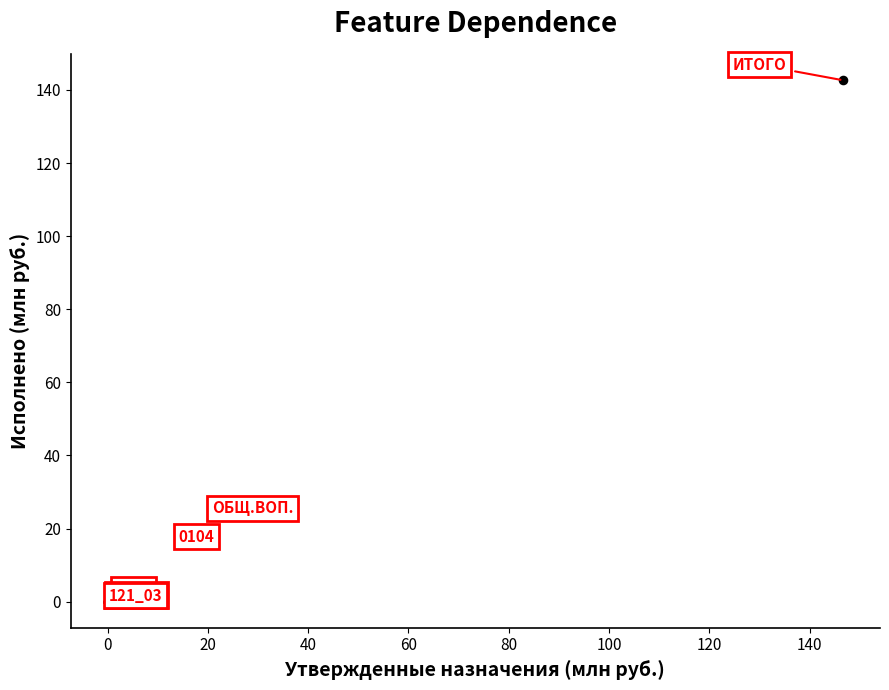

What Y value in the scatter plot is closest to 71?

23.7